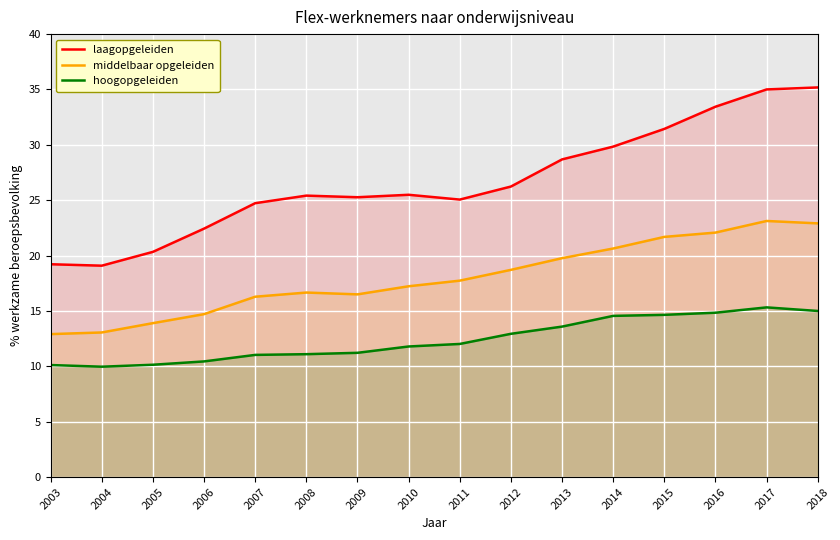

How many lines are shown in the chart?

3